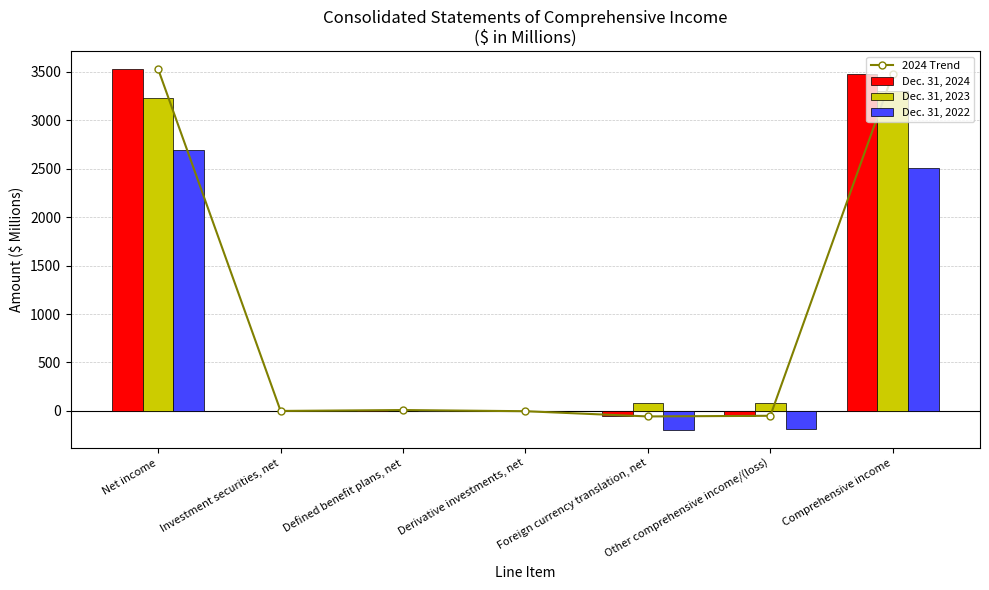

Read the Dec. 31, 2022 value at Net income.

2691.0